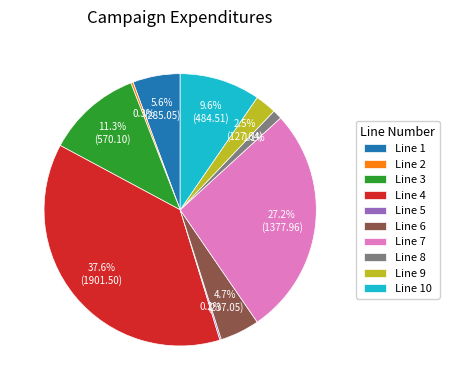

What percentage is the Line 8 slice, to the nearest percent?

1%